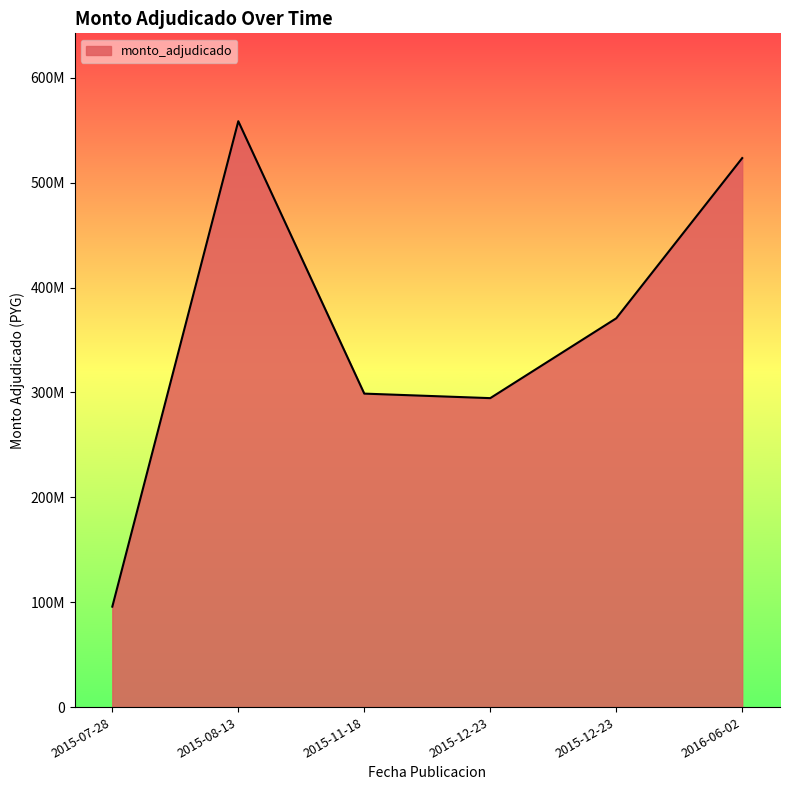

What is the minimum value shown in the chart?

95791000